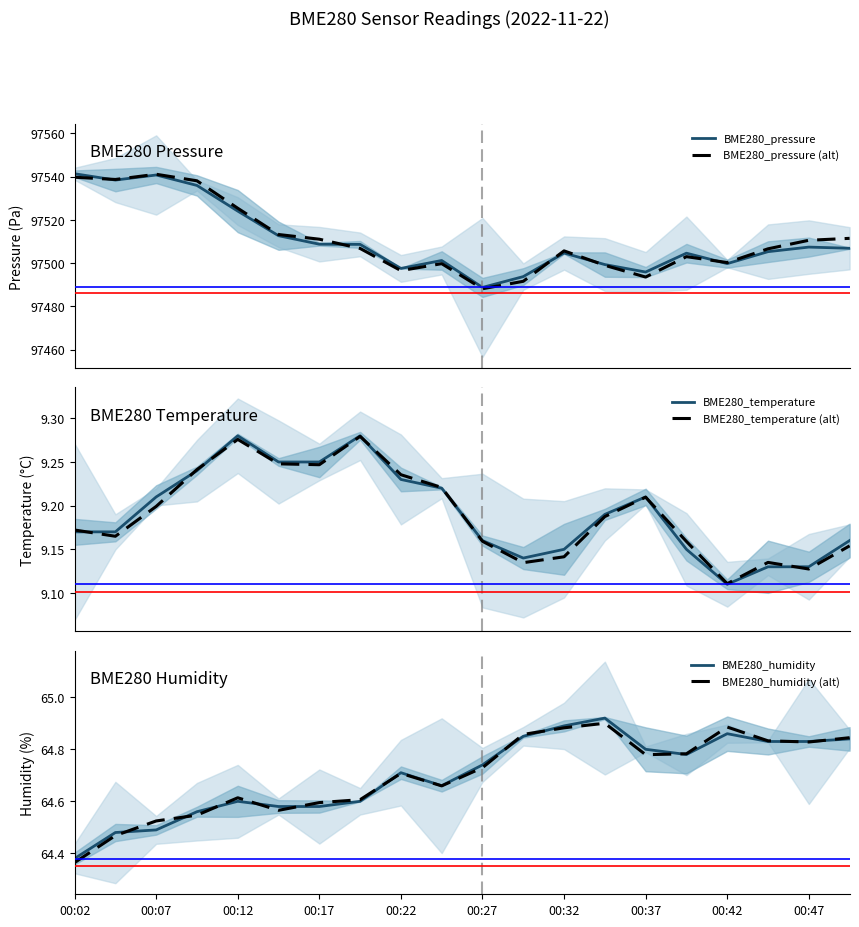

What is the difference between the highest and lowest values at 11?

97484.6